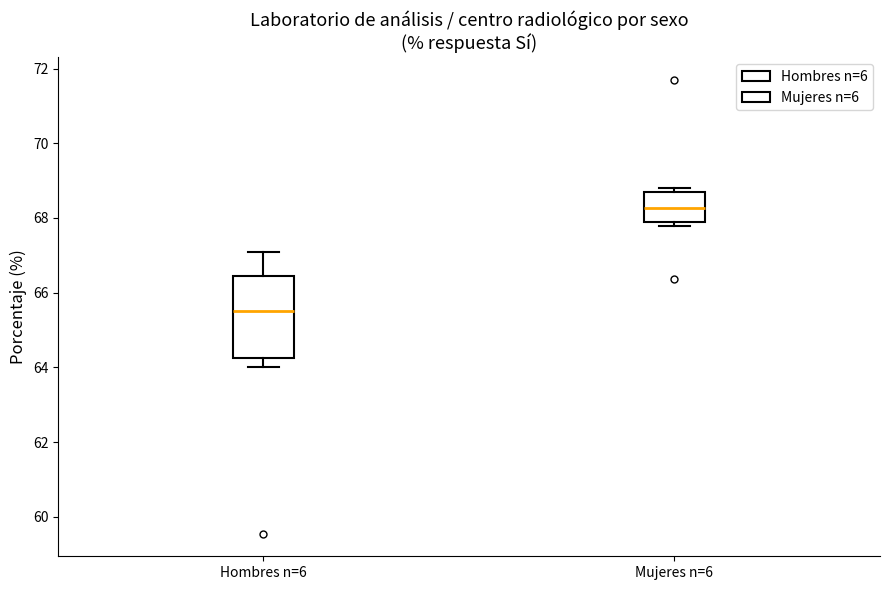

Where is the upper edge of the box for Mujeres n=6 on the y-axis? The values are not printed on the chart, so give them approximately, as read against the axis.

68.8